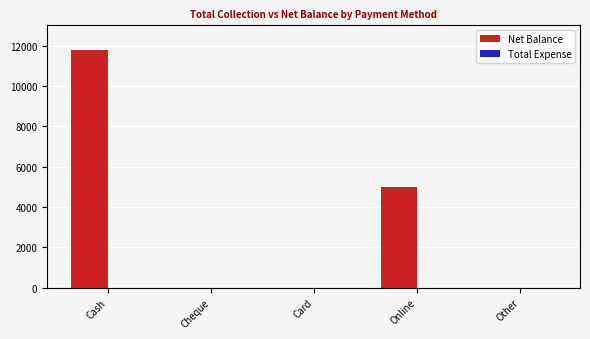

The chart shows a value of 8650 at Online. True or false?

False